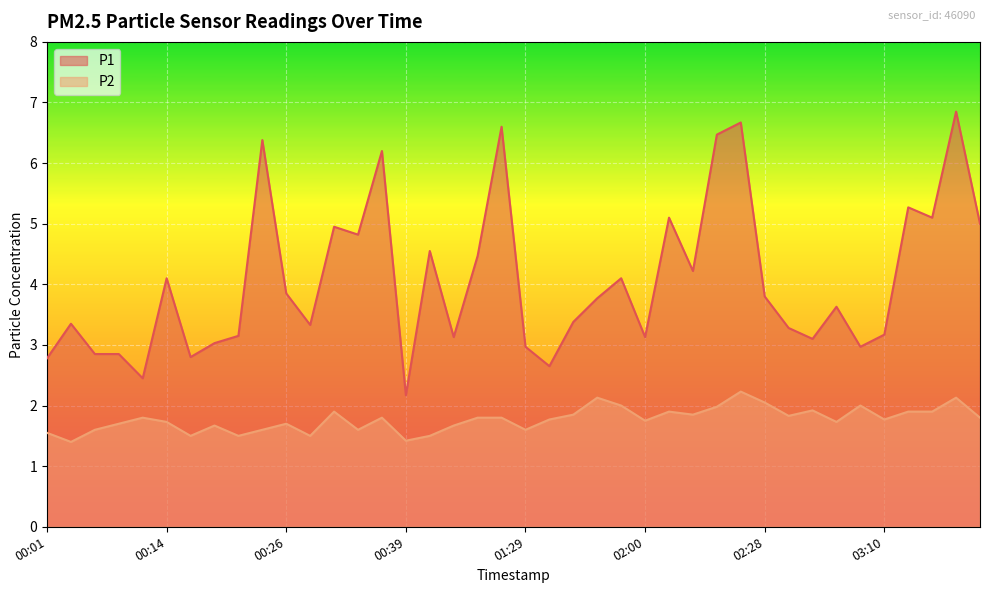

True or false: P1 has a value of 6.5 at 02:17.

True